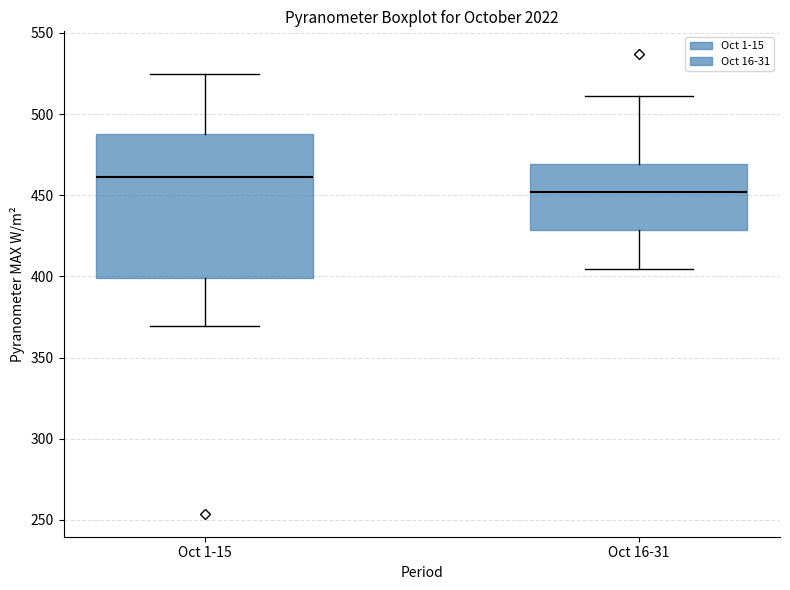

Which box has the highest median line?

Oct 1-15